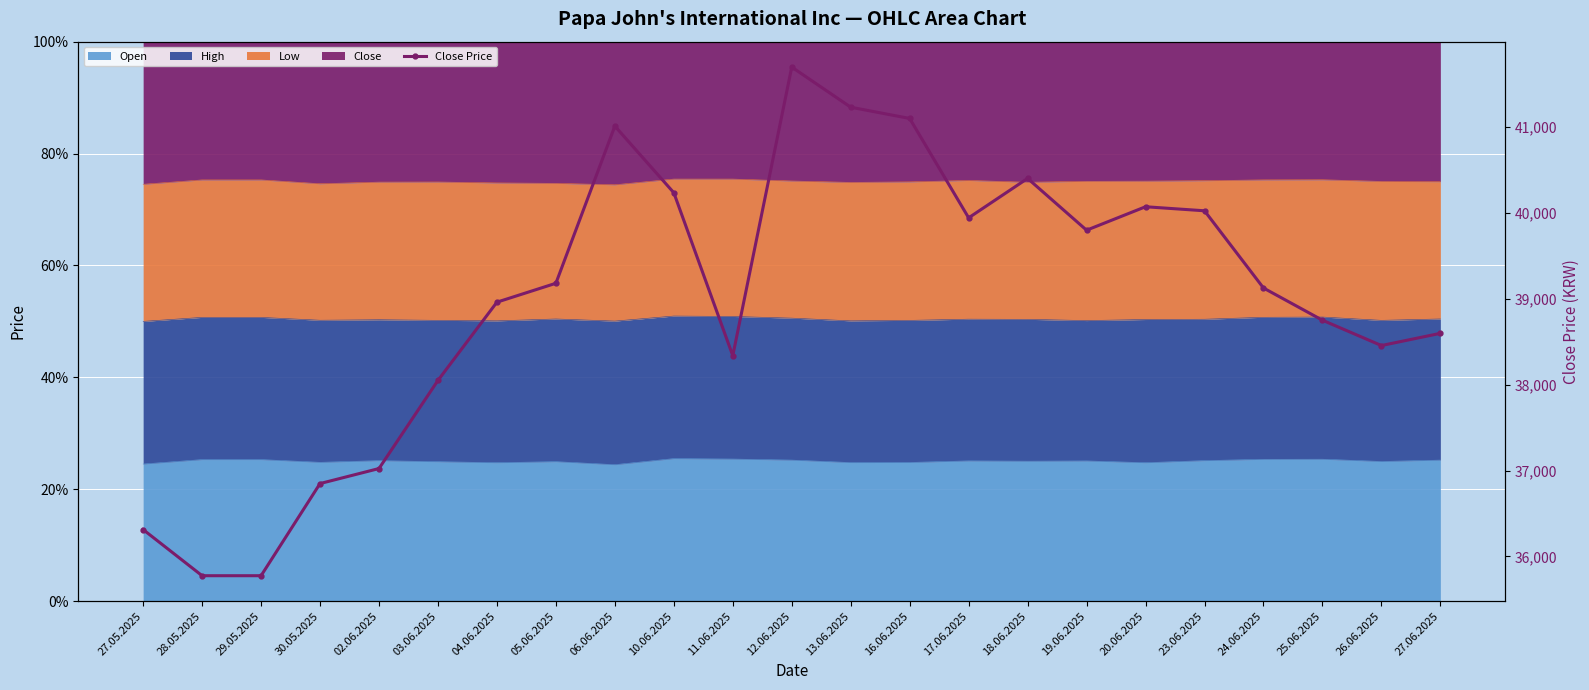

Reading left to right, what are all the values shown in this chart?

27.05.2025=36313	28.05.2025=35776	29.05.2025=35776	30.05.2025=36849	02.06.2025=37024	03.06.2025=38050	04.06.2025=38961	05.06.2025=39181	06.06.2025=41011	10.06.2025=40235	11.06.2025=38338	12.06.2025=41698	13.06.2025=41231	16.06.2025=41100	17.06.2025=39943	18.06.2025=40402	19.06.2025=39799	20.06.2025=40072	23.06.2025=40025	24.06.2025=39126	25.06.2025=38751	26.06.2025=38456	27.06.2025=38598